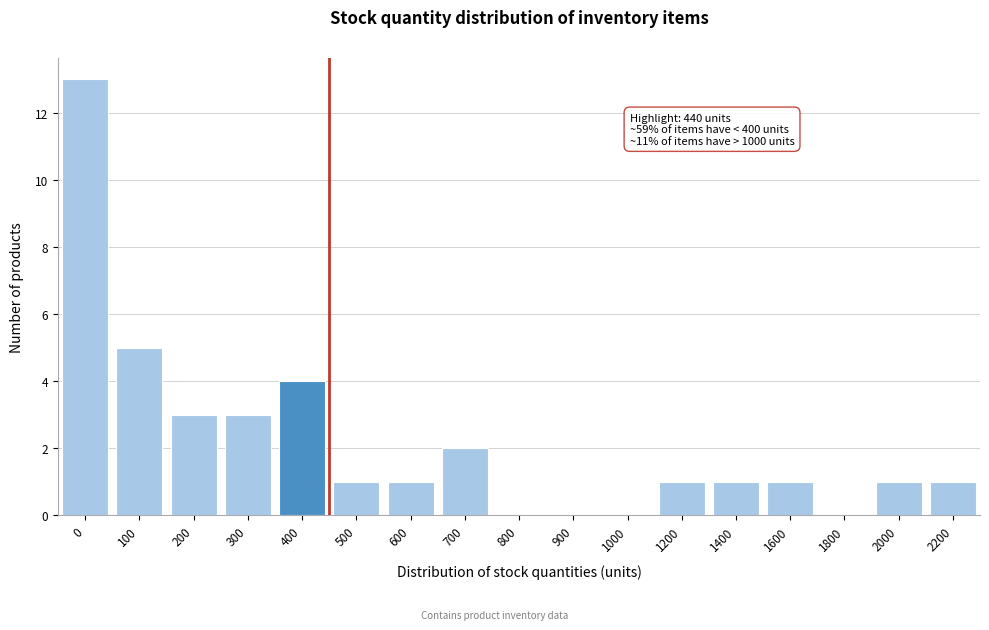

Reading left to right, extract all data points from this chart.

0=13	100=5	200=3	300=3	400=4	500=1	600=1	700=2	800=0	900=0	1000=0	1200=1	1400=1	1600=1	1800=0	2000=1	2200=1